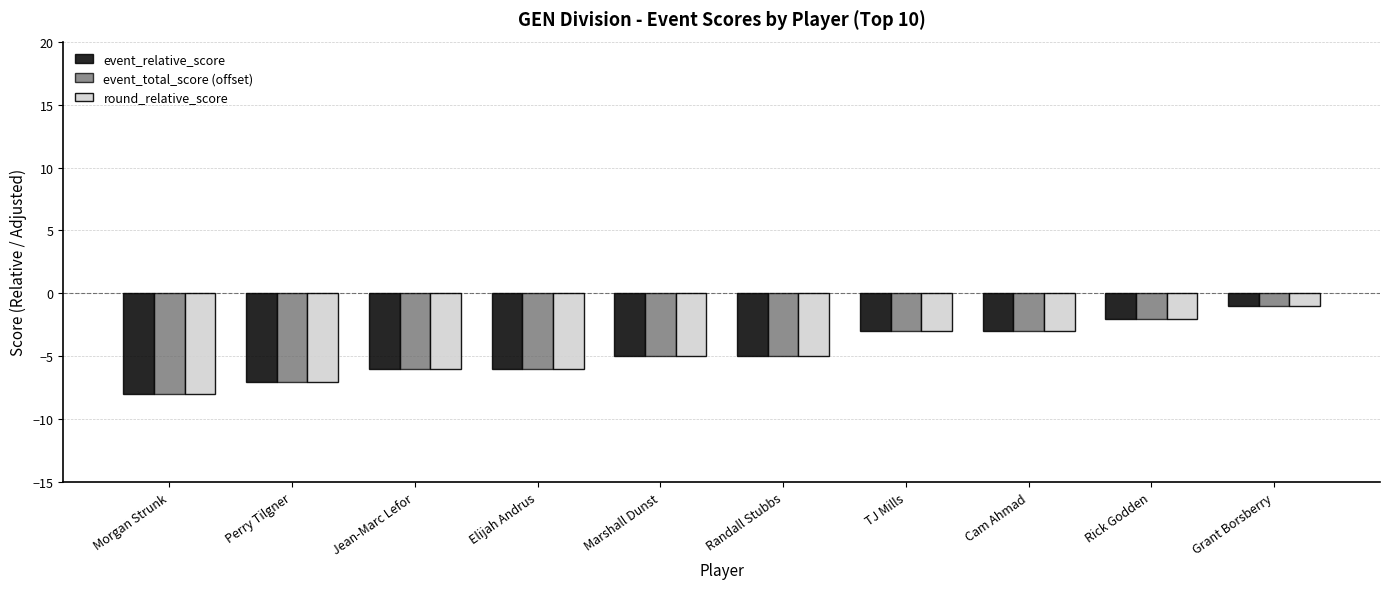

What is the average value of the round_relative_score series?

-5